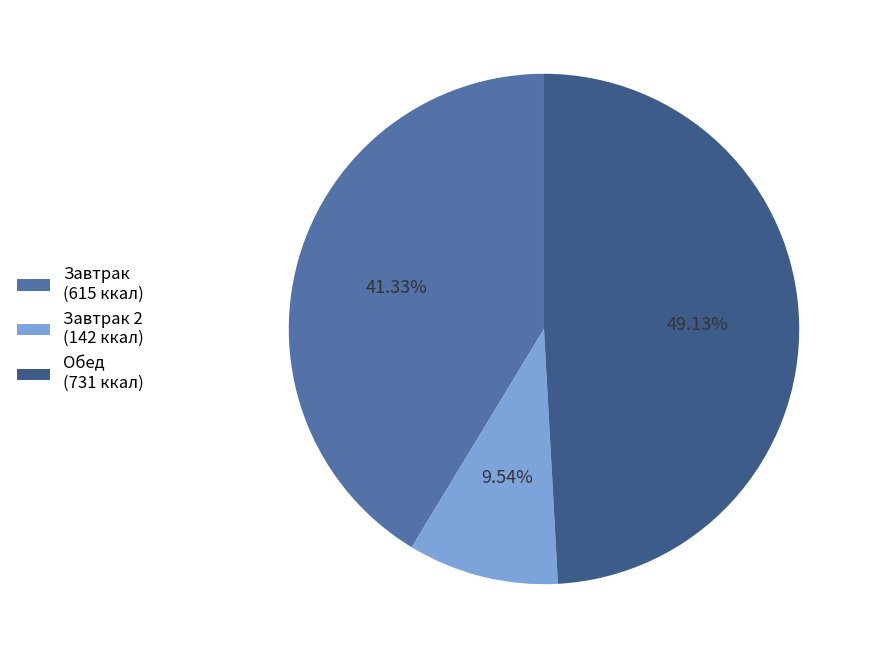

Approximately how many times larger is the value at Обед (731 ккал) compared to Завтрак (615 ккал)?

1.2